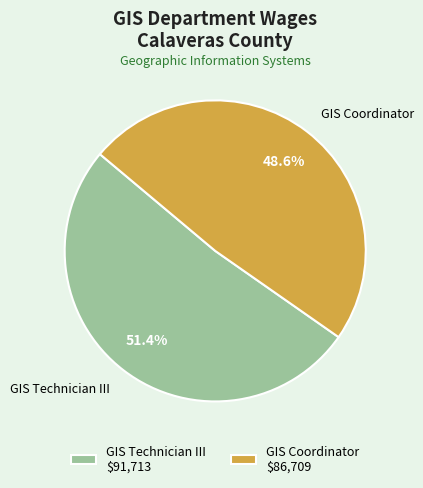

Is the sum of GIS Coordinator and GIS Technician III greater than half?

Yes